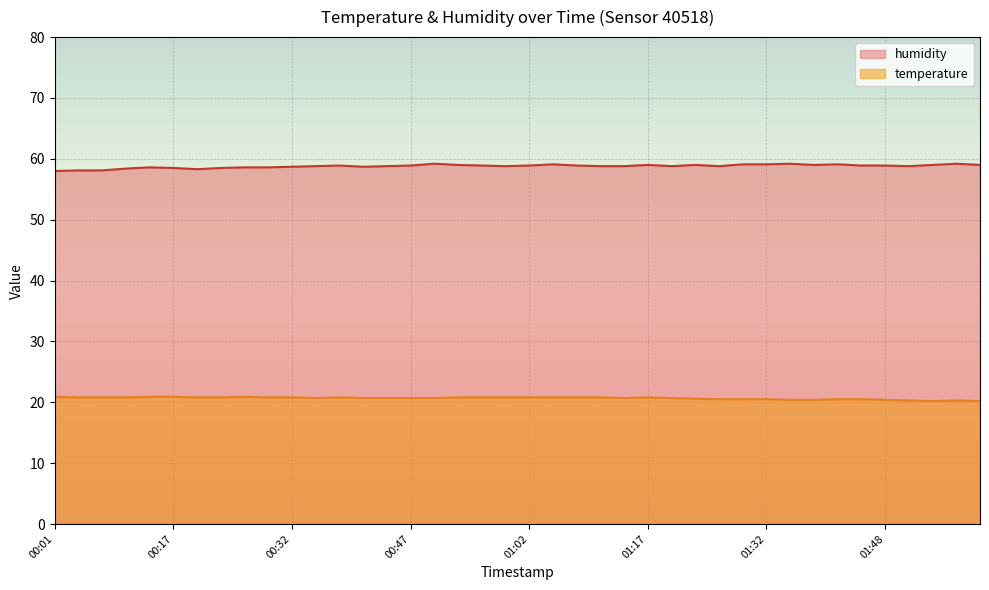

Does the chart display data point markers on the line(s)?

No